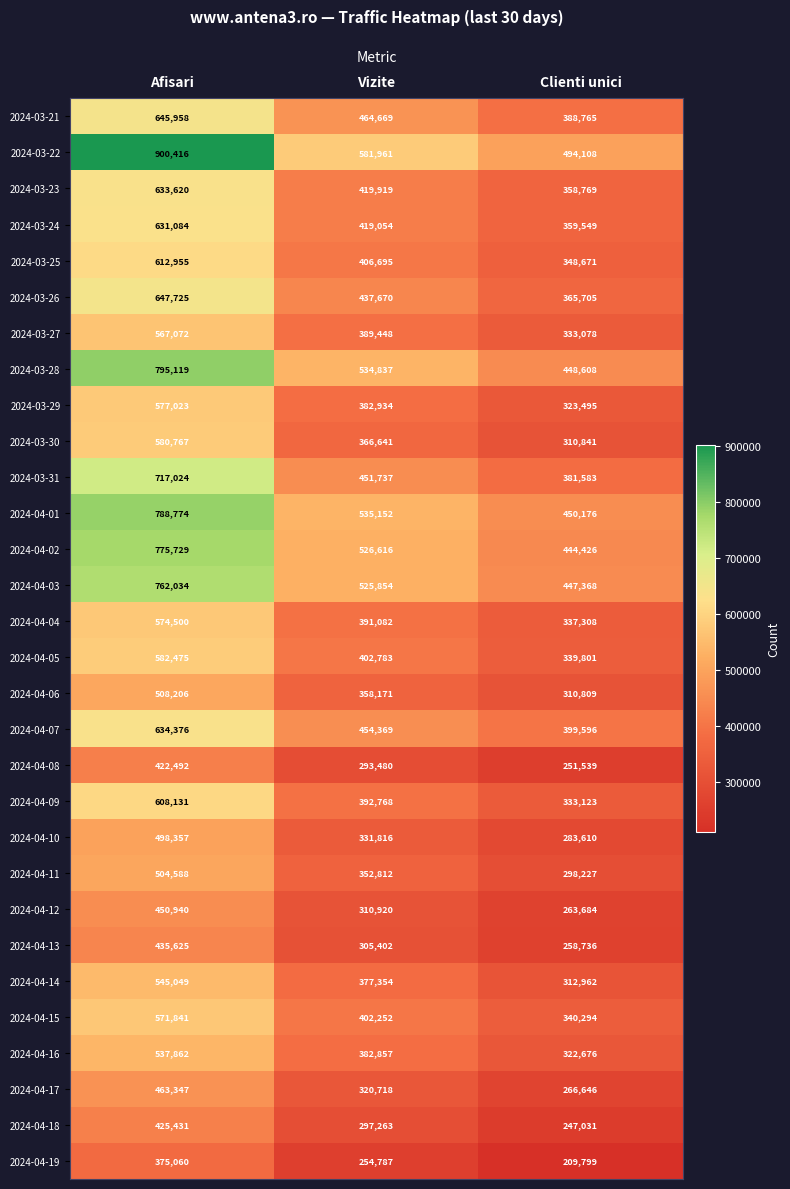

Rank the series at Vizite from lowest to highest value.

2024-04-19, 2024-04-08, 2024-04-18, 2024-04-13, 2024-04-12, 2024-04-17, 2024-04-10, 2024-04-11, 2024-04-06, 2024-03-30, 2024-04-14, 2024-04-16, 2024-03-29, 2024-03-27, 2024-04-04, 2024-04-09, 2024-04-15, 2024-04-05, 2024-03-25, 2024-03-24, 2024-03-23, 2024-03-26, 2024-03-31, 2024-04-07, 2024-03-21, 2024-04-03, 2024-04-02, 2024-03-28, 2024-04-01, 2024-03-22